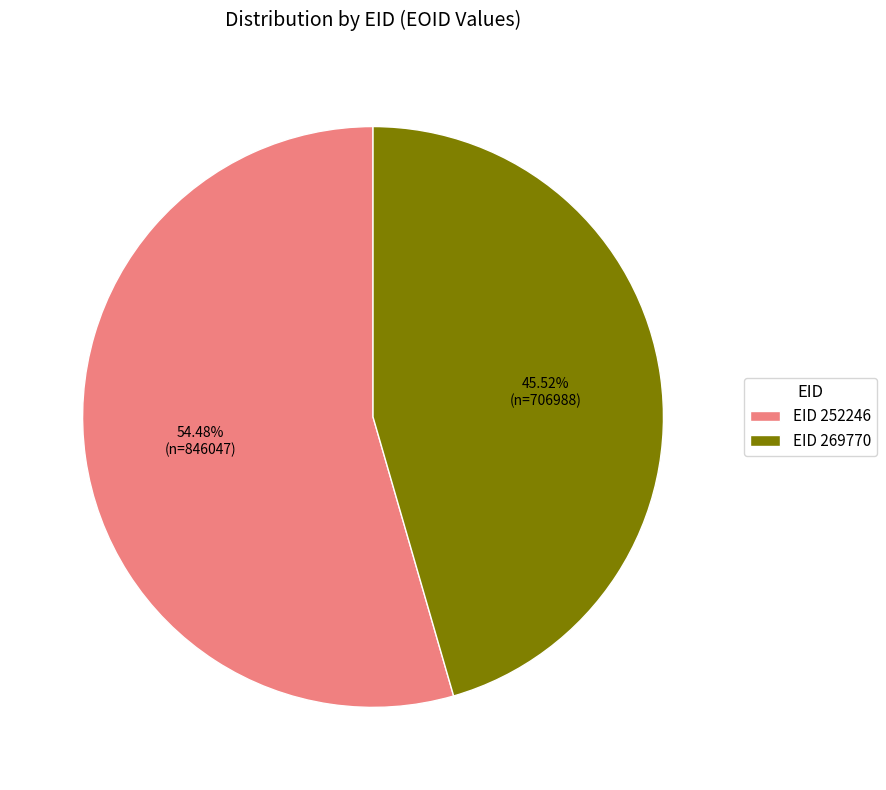

Approximately how many times larger is the value at EID 252246 compared to EID 269770?

1.2